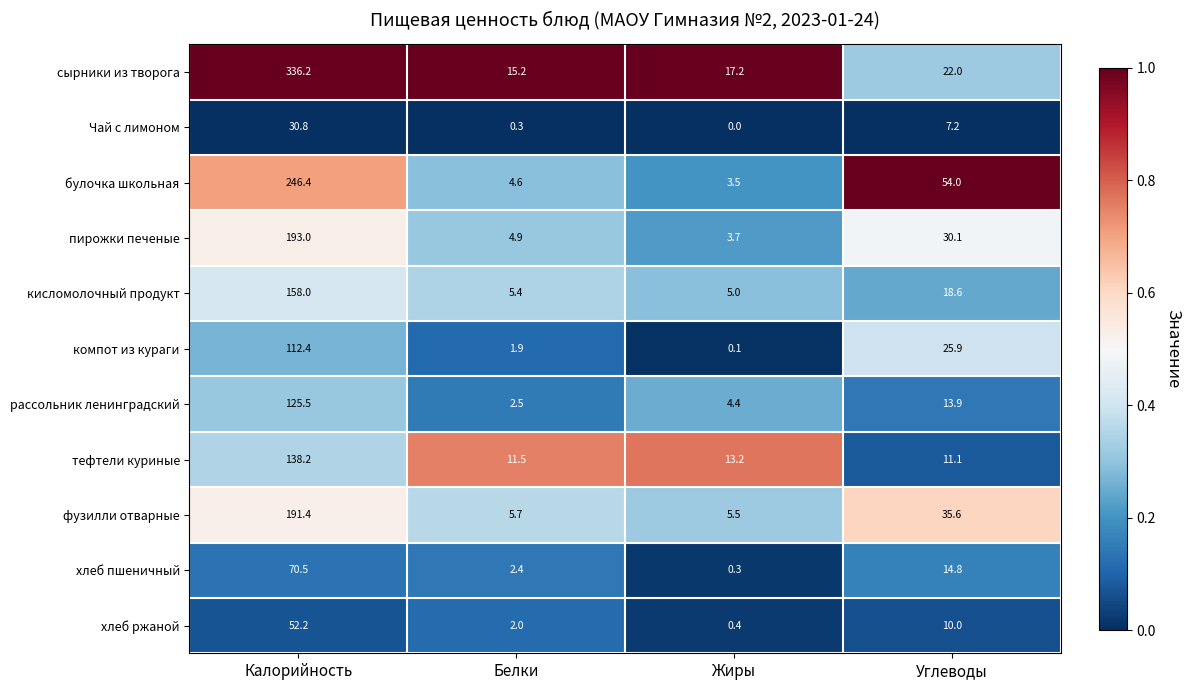

What is the greatest value displayed?

336.2